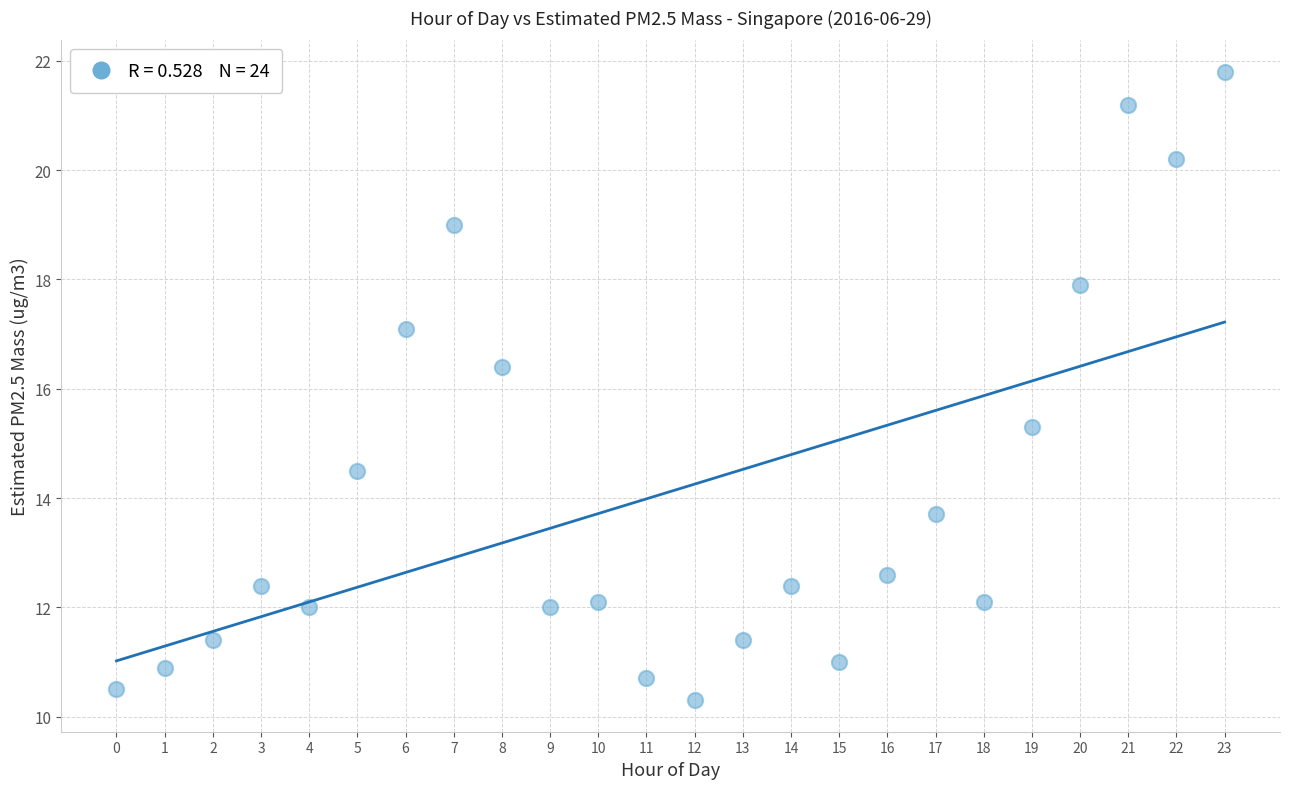

What is the range of Y values (max minus min)?

11.5